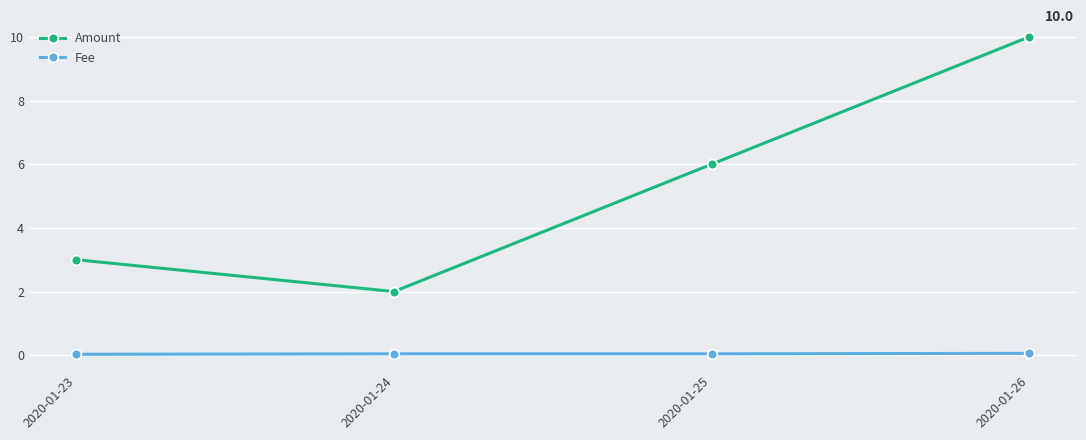

True or false: Fee and Amount intersect in this chart.

False